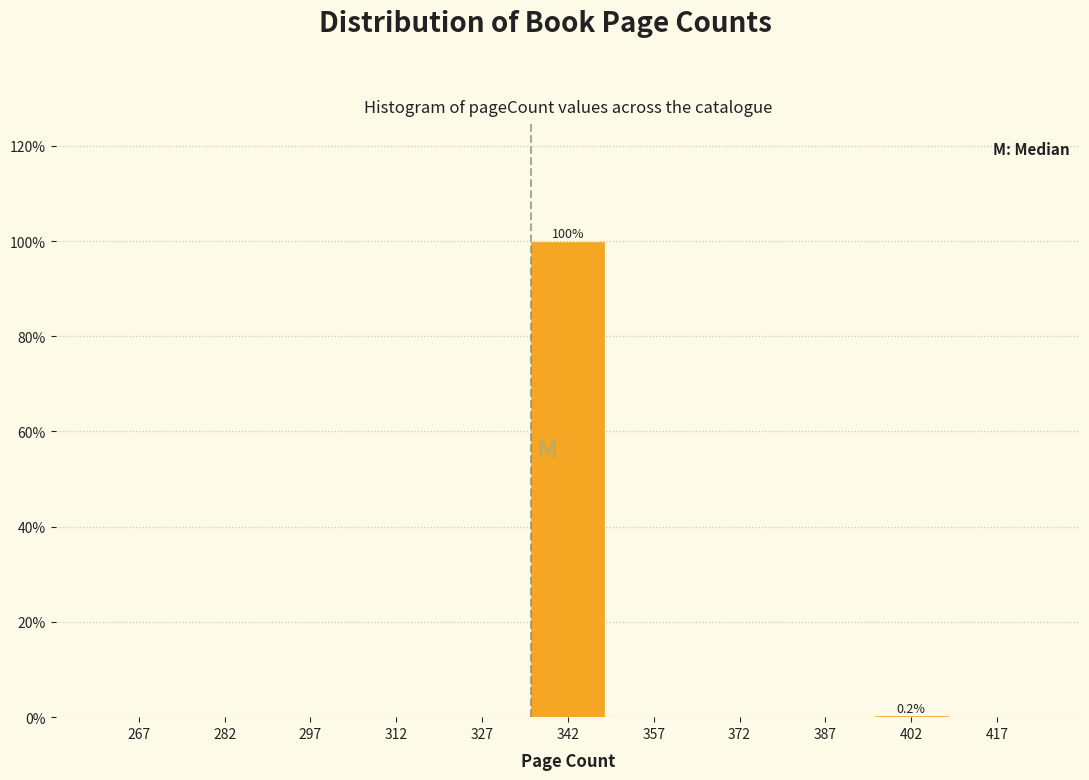

Over which range of the x-axis is the bar tallest?

335 to 350